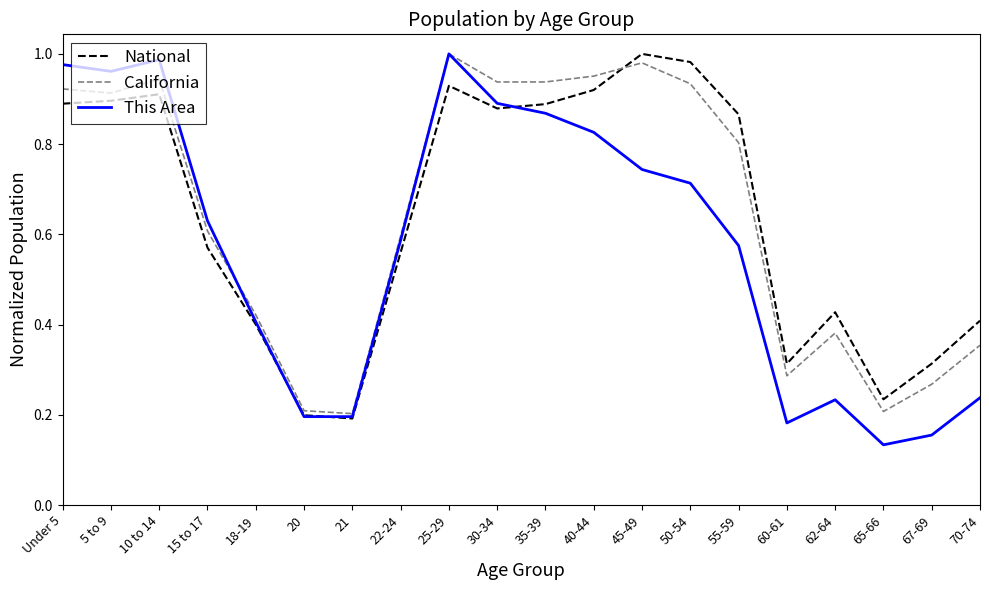

What are all the series names shown in the legend?

National, California, This Area